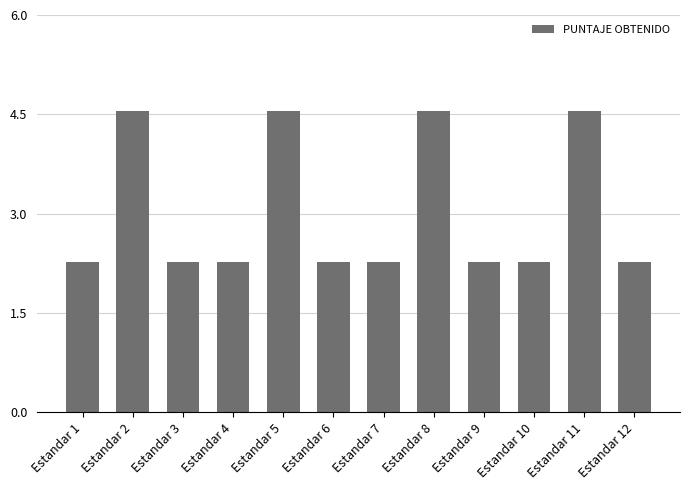

What is the average value?

3.0